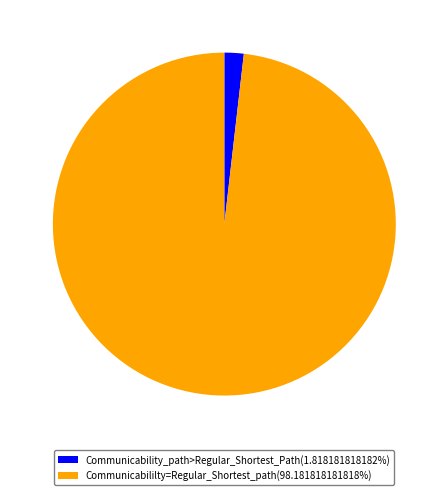

Does any single category account for the majority?

Yes